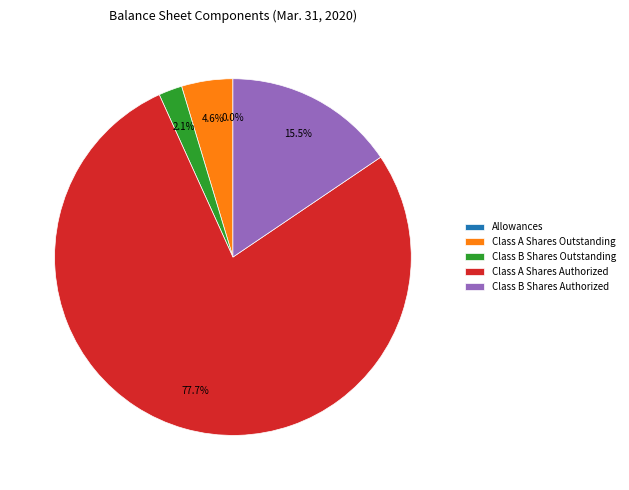

What percentage is the Class B Shares Outstanding slice, to the nearest percent?

2%